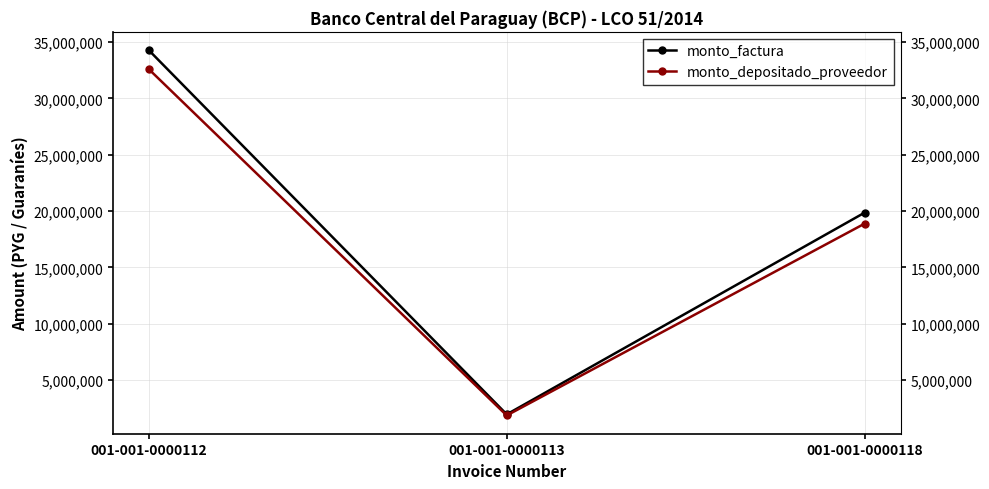

At which label is monto_factura closest to 18120000?

001-001-0000118